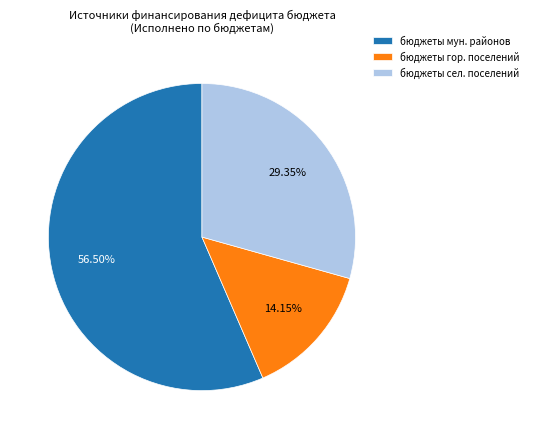

Does бюджеты мун. районов account for over 50% of the chart?

Yes